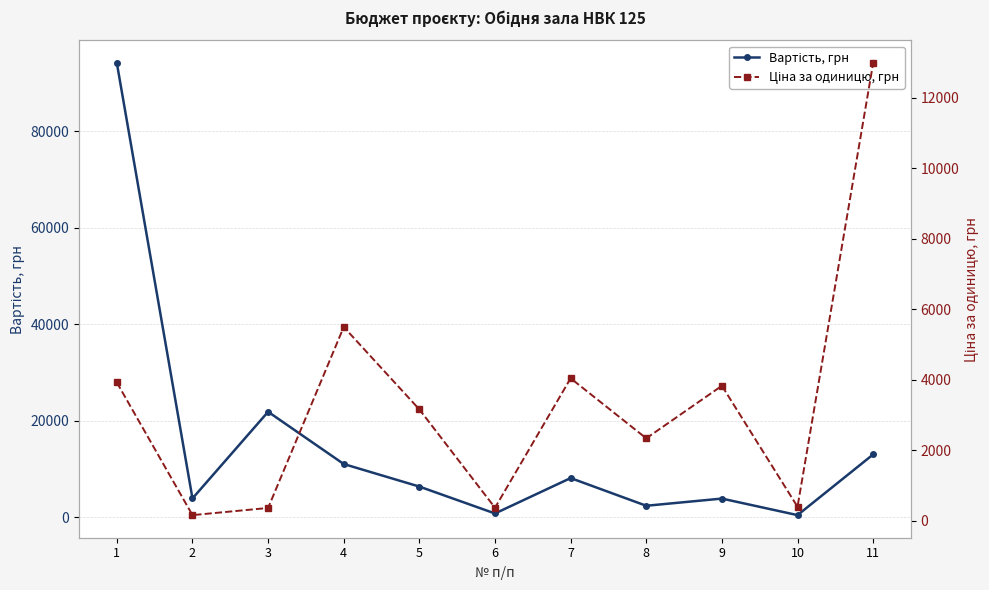

Which series has the largest total across all categories?

Вартість, грн